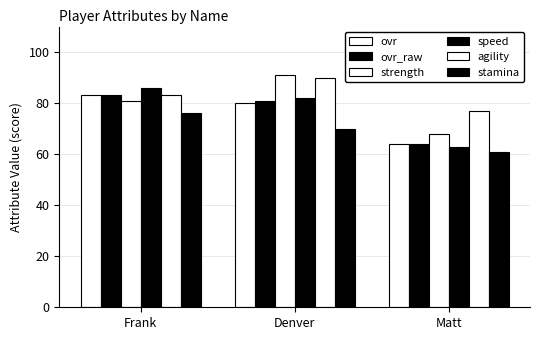

What position from the right is Matt?

1